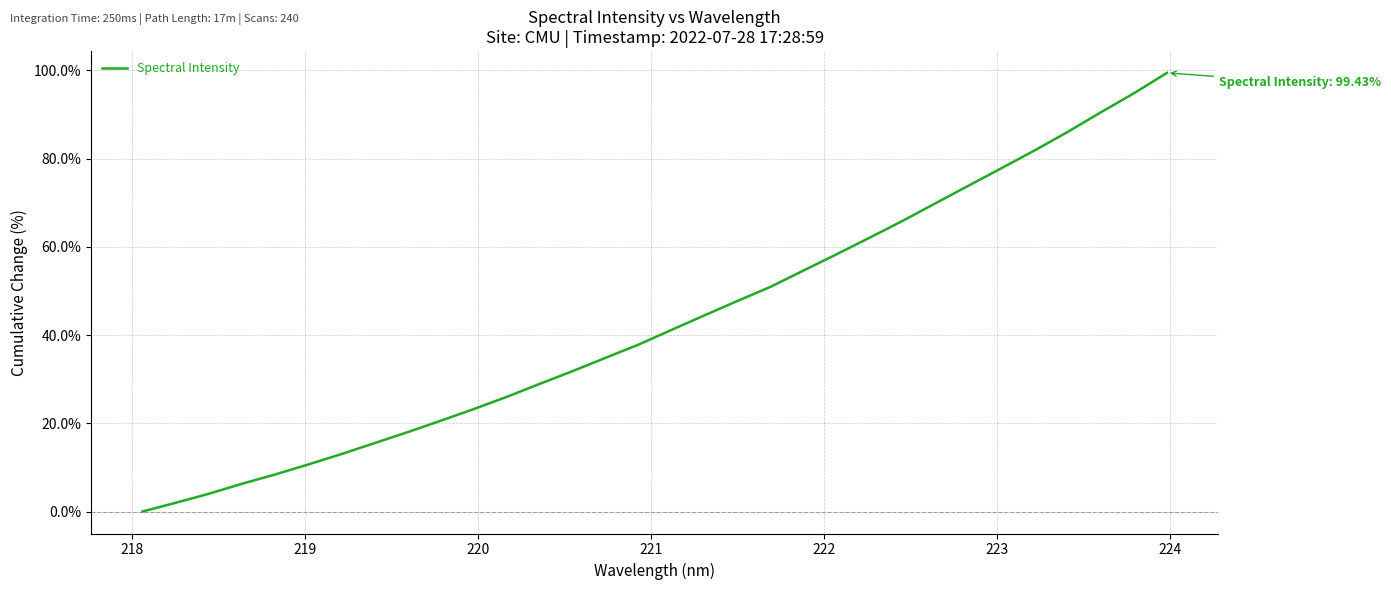

What is the difference between the maximum and minimum values?

99.4